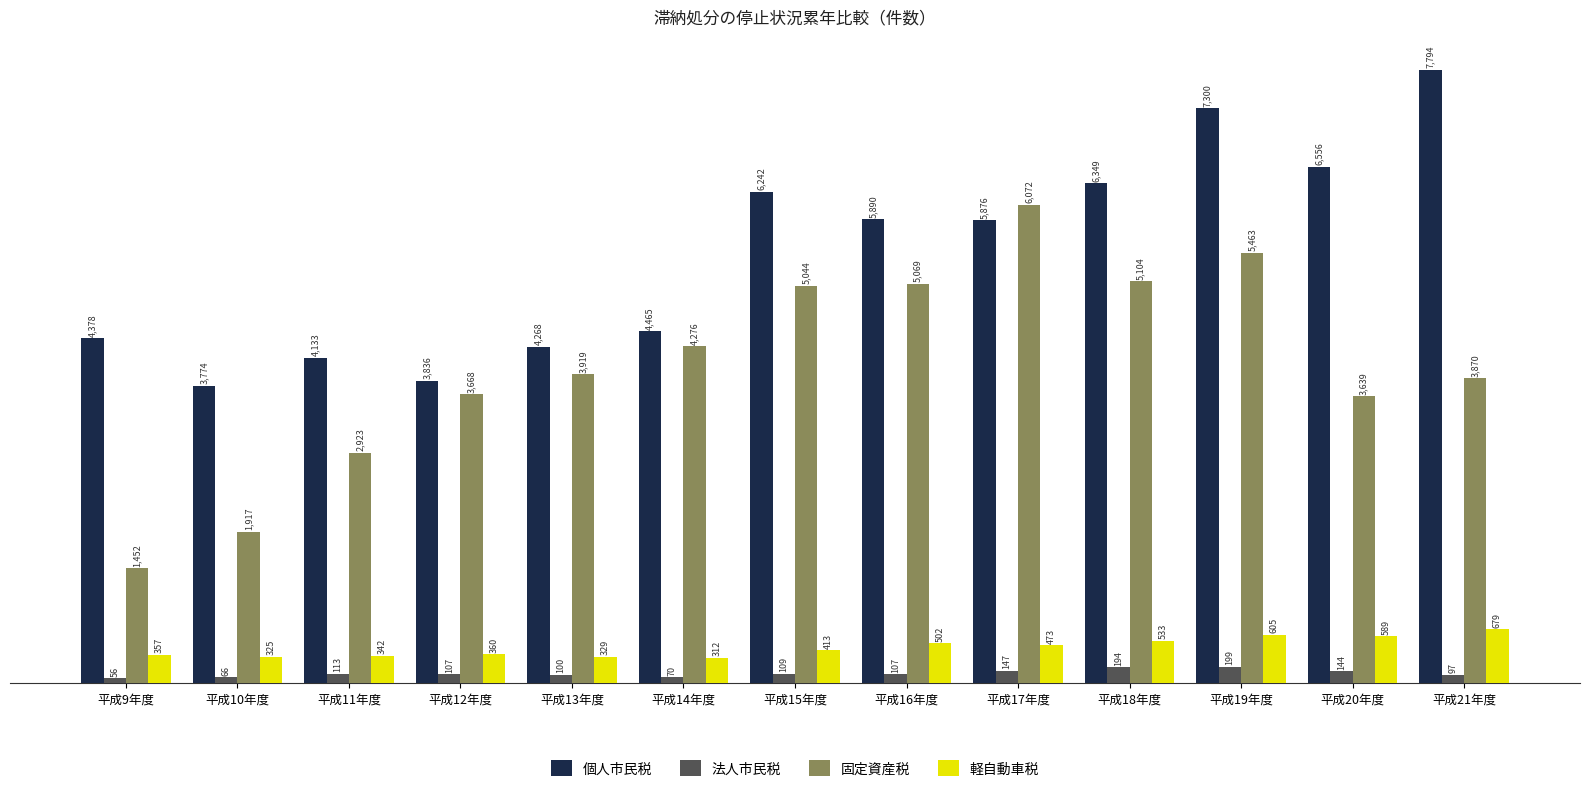

Is it true that 軽自動車税 equals 502 at 平成16年度?

True